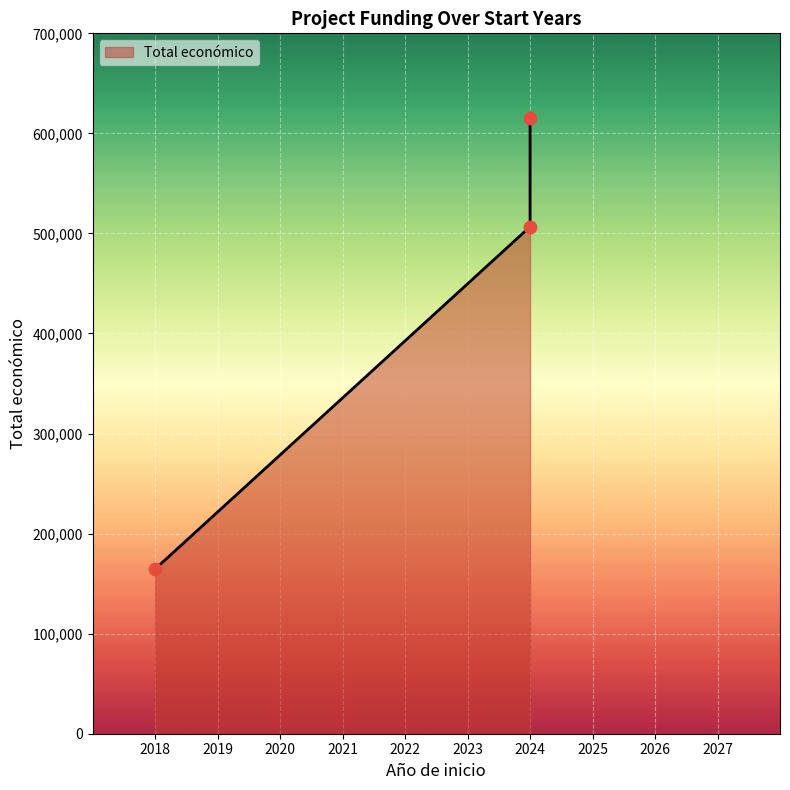

What is the ratio of the value at 2024 to the value at 2018?

3.1